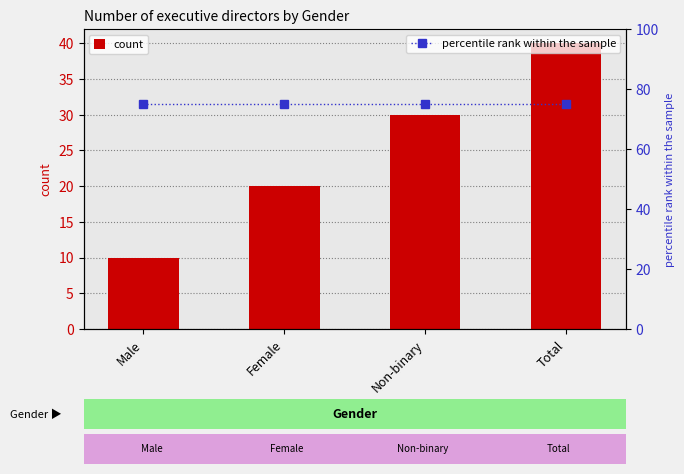

What is the label of the 4th bar from the right?

Male